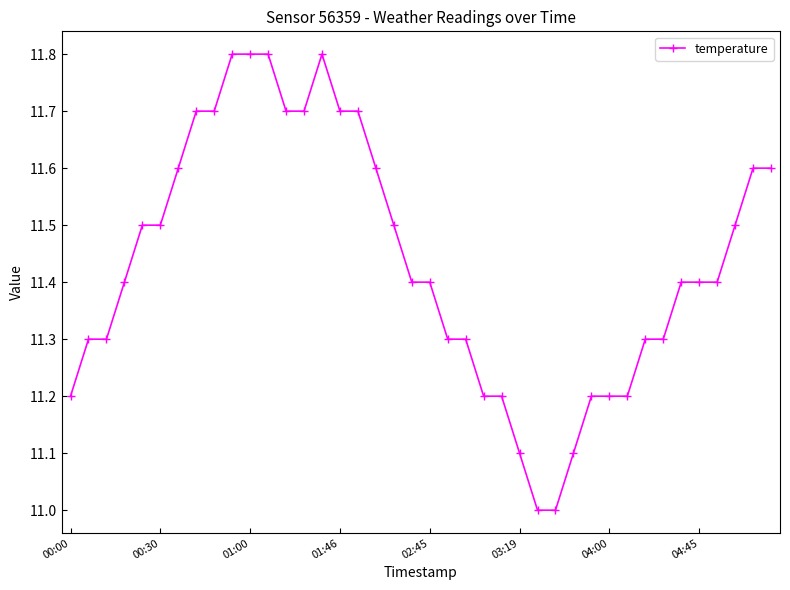

What is the value of the 22nd point from the left?

11.3